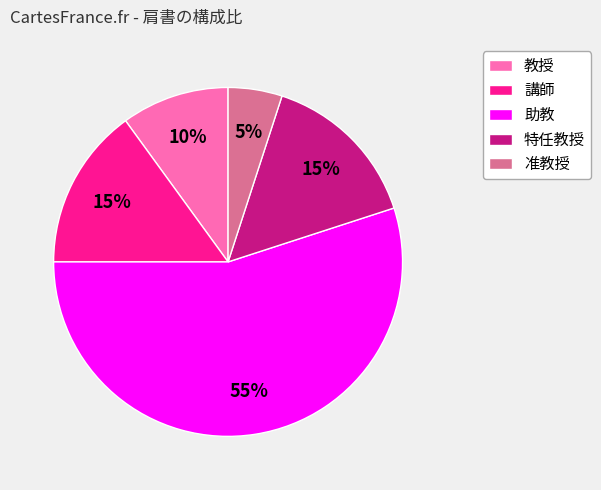

What is the ratio of the value at 助教 to the value at 准教授?

11.0